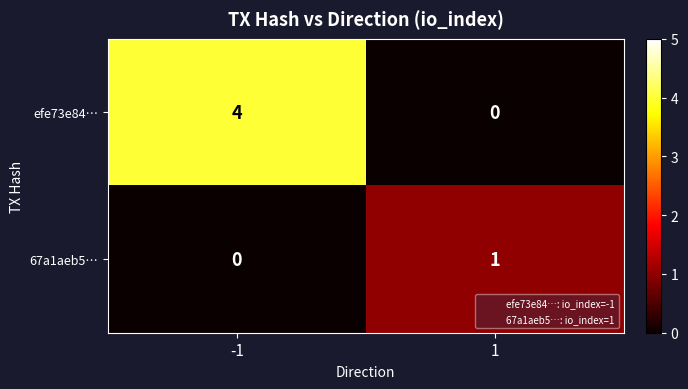

List the series in order of their overall mean, lowest first.

67a1aeb5…, efe73e84…